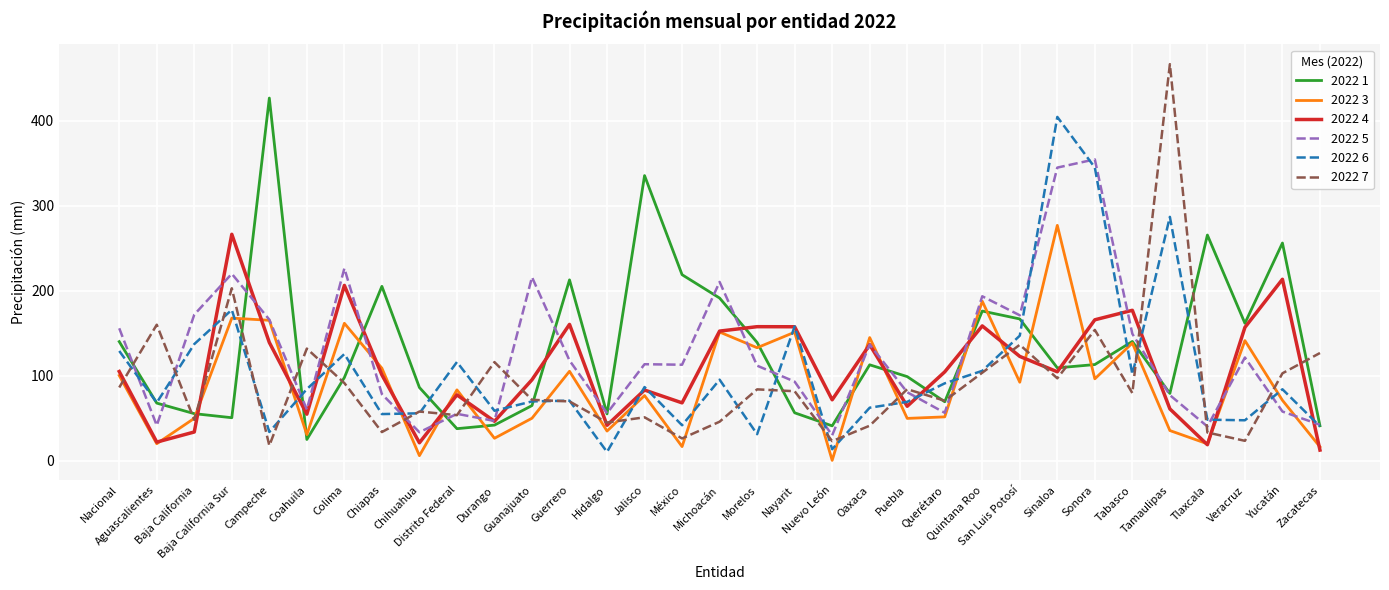

How many interior local valleys does the 2022 6 series have?

10